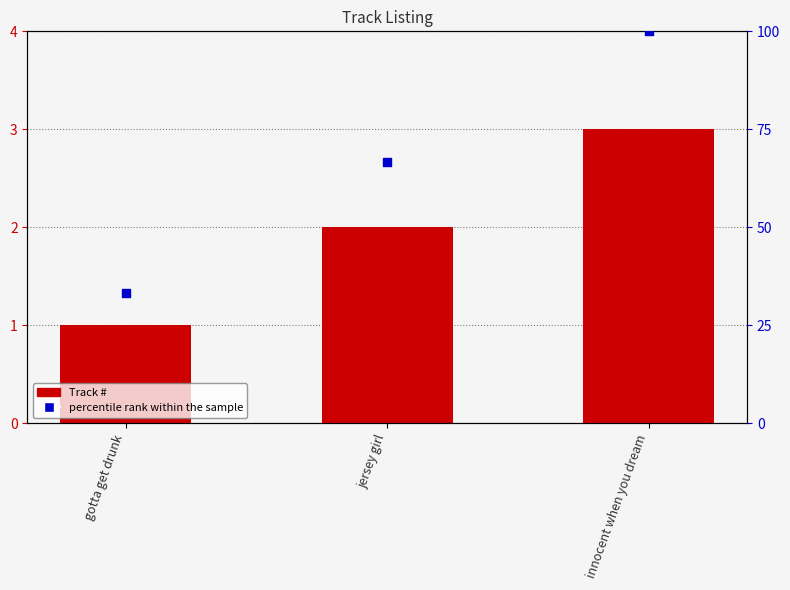

At how many categories does at least one series exceed 2?

3